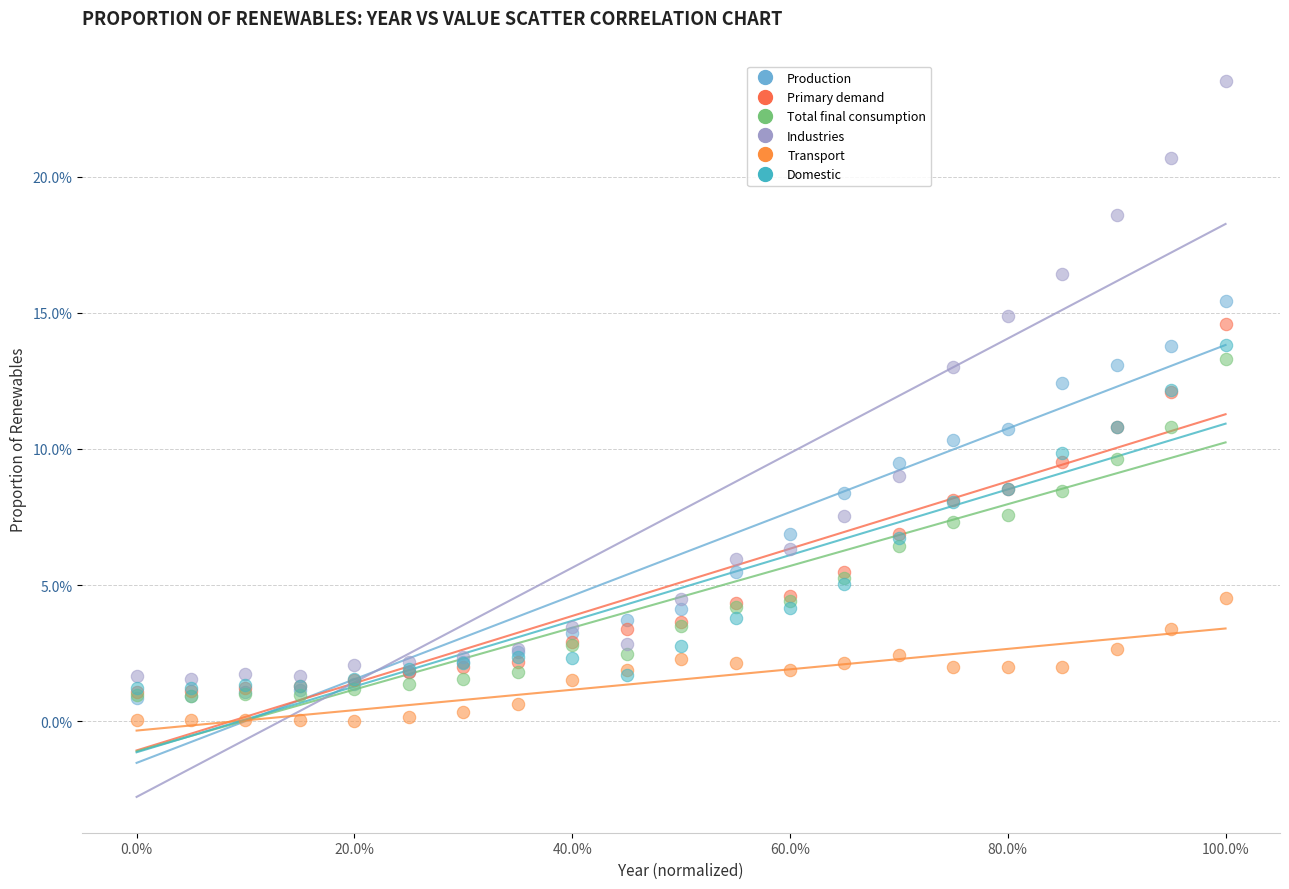

Which series reaches the maximum Y coordinate?

Industries